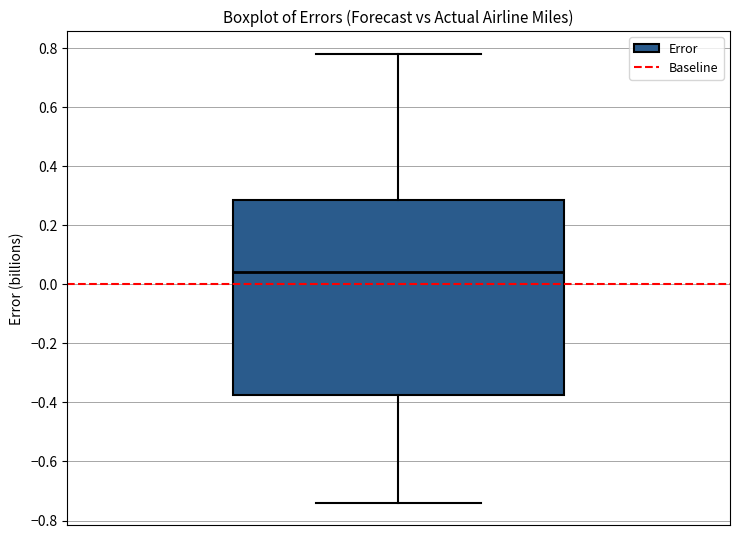

Read this box plot against the y-axis: the position of the median line, the range covered by the box, and the ends of both whiskers. The values are not printed on the chart, so give them approximately, as read against the axis.

median 0.04, box -0.38 to 0.28, whiskers -0.74 to 0.78